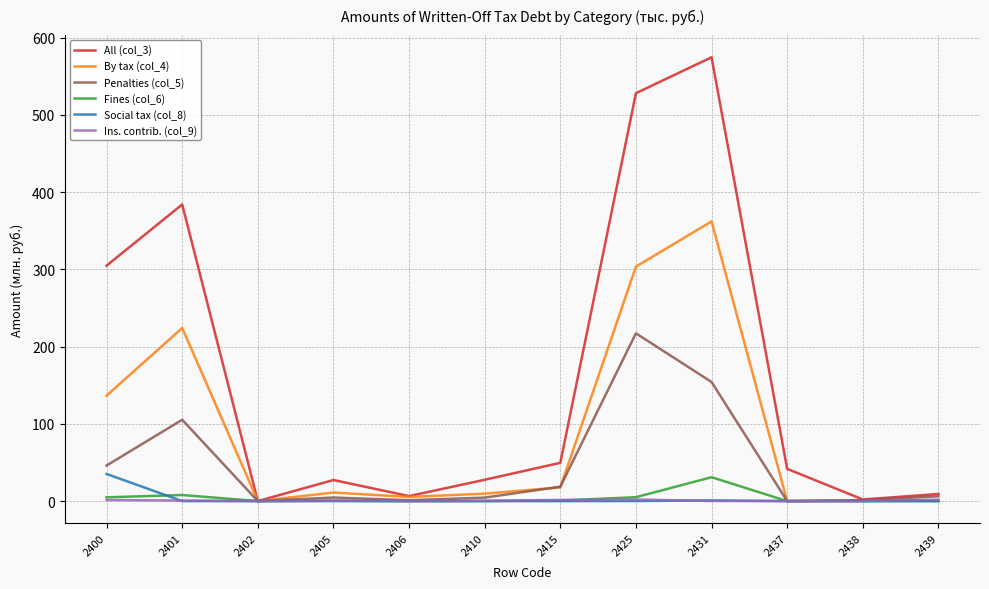

Is the value of By tax (col_4) at 2415 greater than the value of Penalties (col_5) at 2437?

Yes